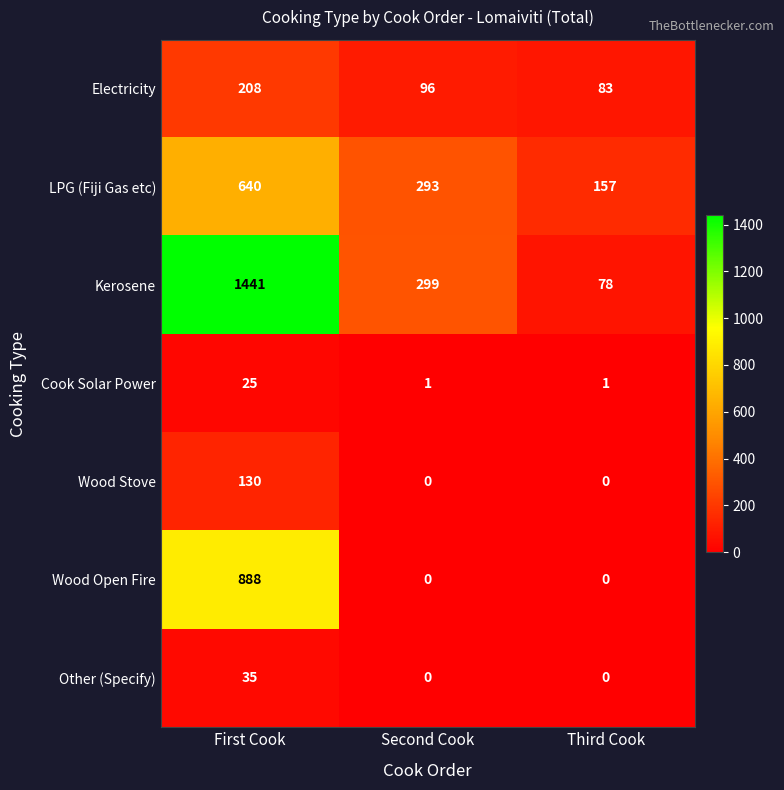

Reading left to right, list all the values displayed in this chart.

Electricity: 208	96	83
LPG (Fiji Gas etc): 640	293	157
Kerosene: 1441	299	78
Cook Solar Power: 25	1	1
Wood Stove: 130	0	0
Wood Open Fire: 888	0	0
Other (Specify): 35	0	0